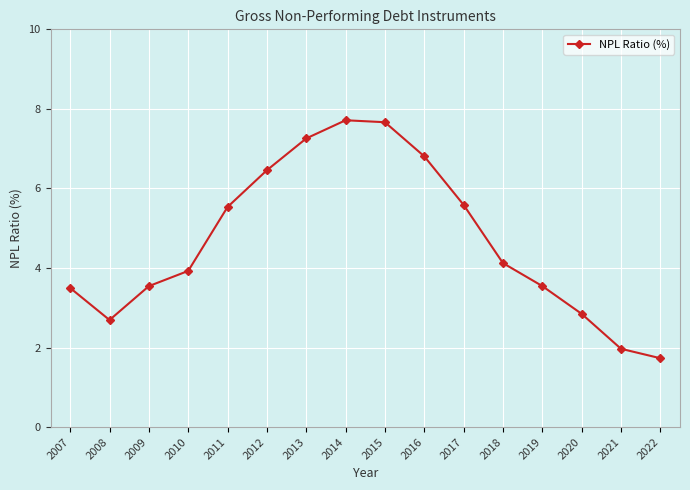

What is the maximum value shown in the chart?

7.7